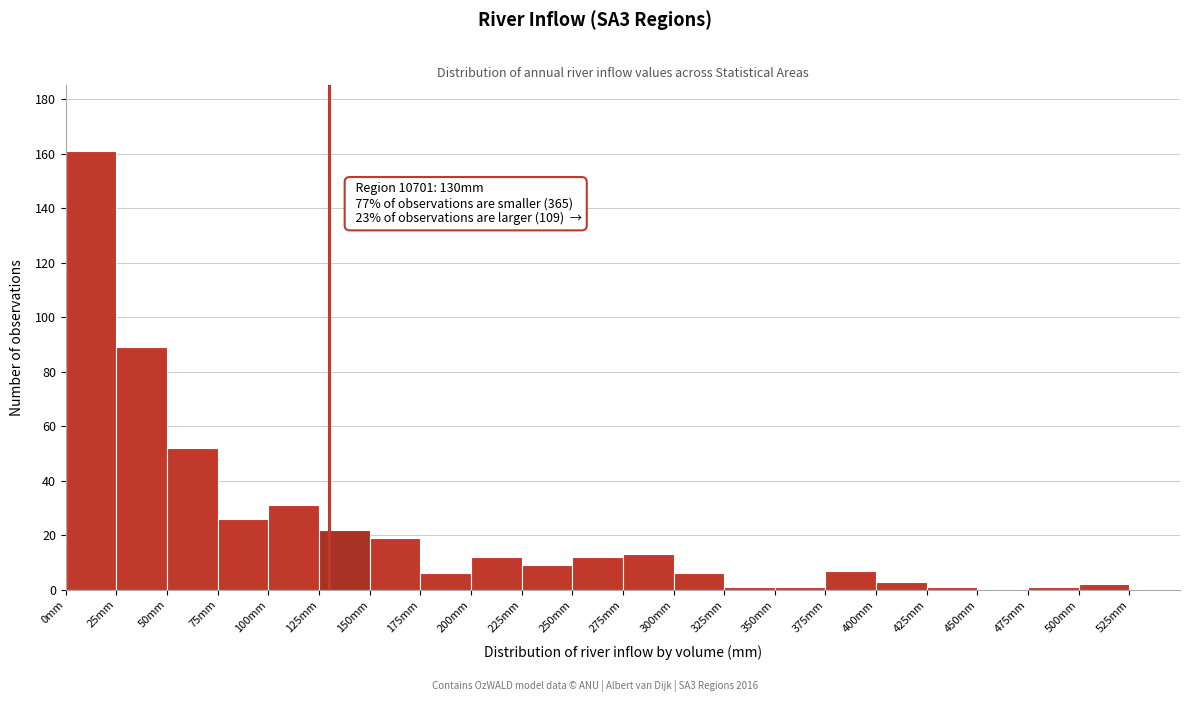

Over which range of the x-axis is the bar tallest?

0 to 25